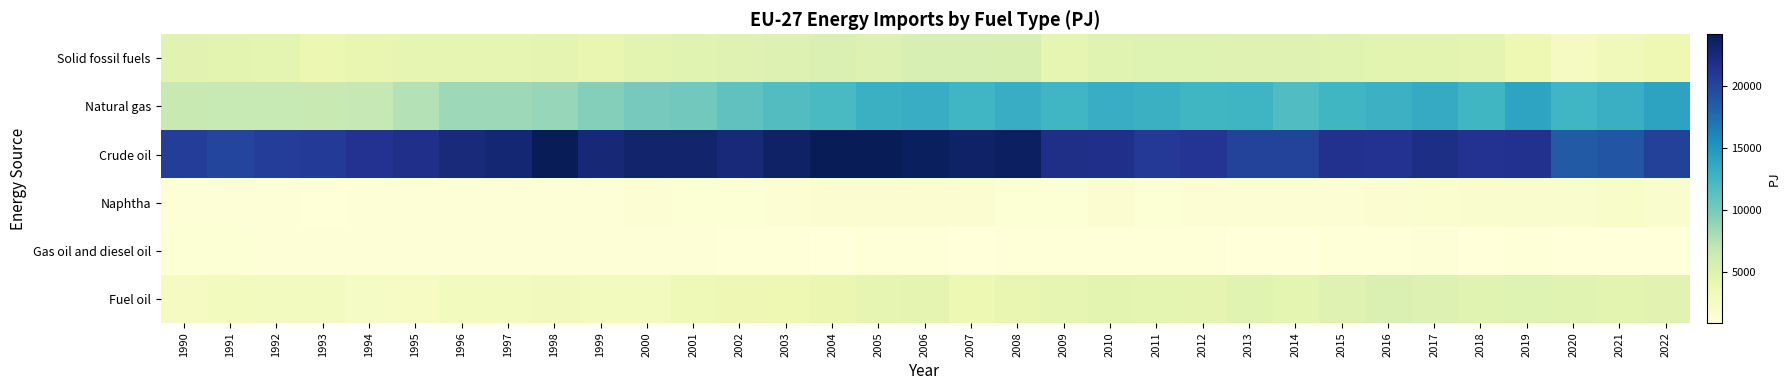

What is the difference between the highest and lowest values at 2022?

19350.3